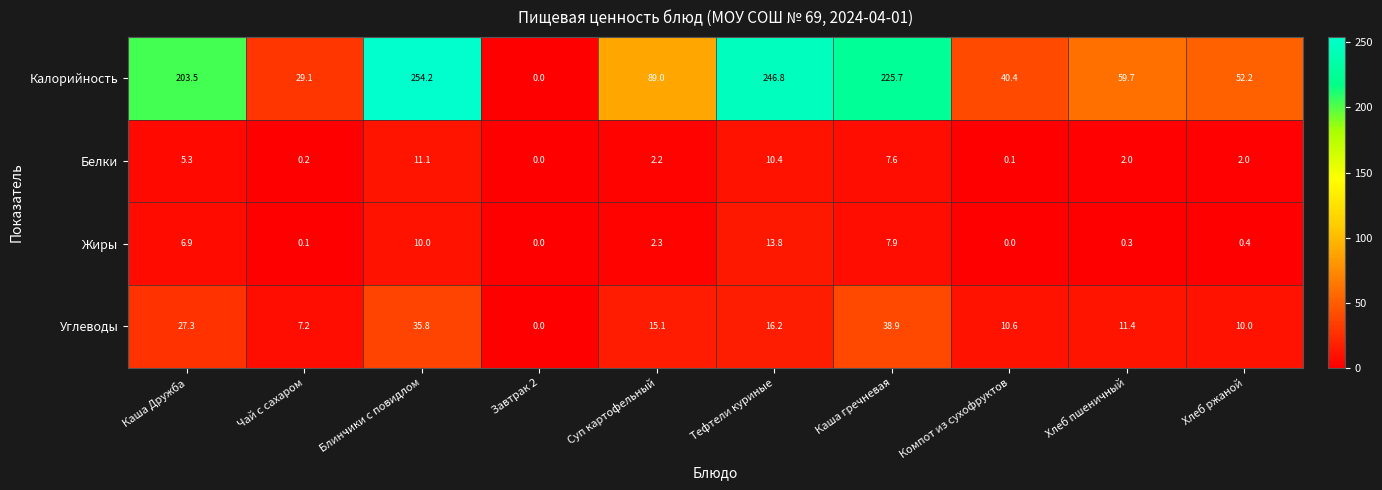

How many series are shown in this chart?

4